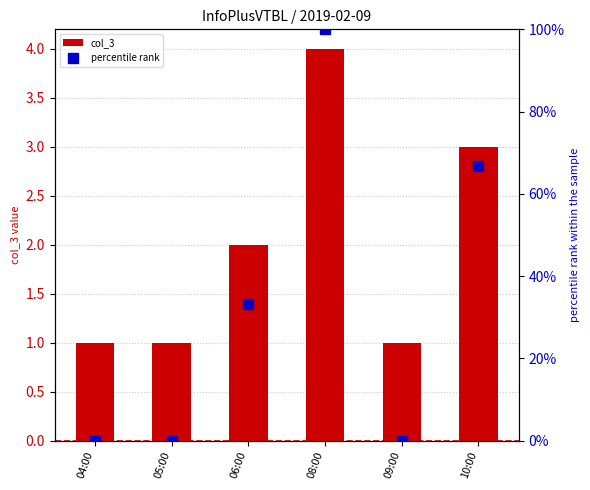

How many col_3 values are between 1 and 3?

5